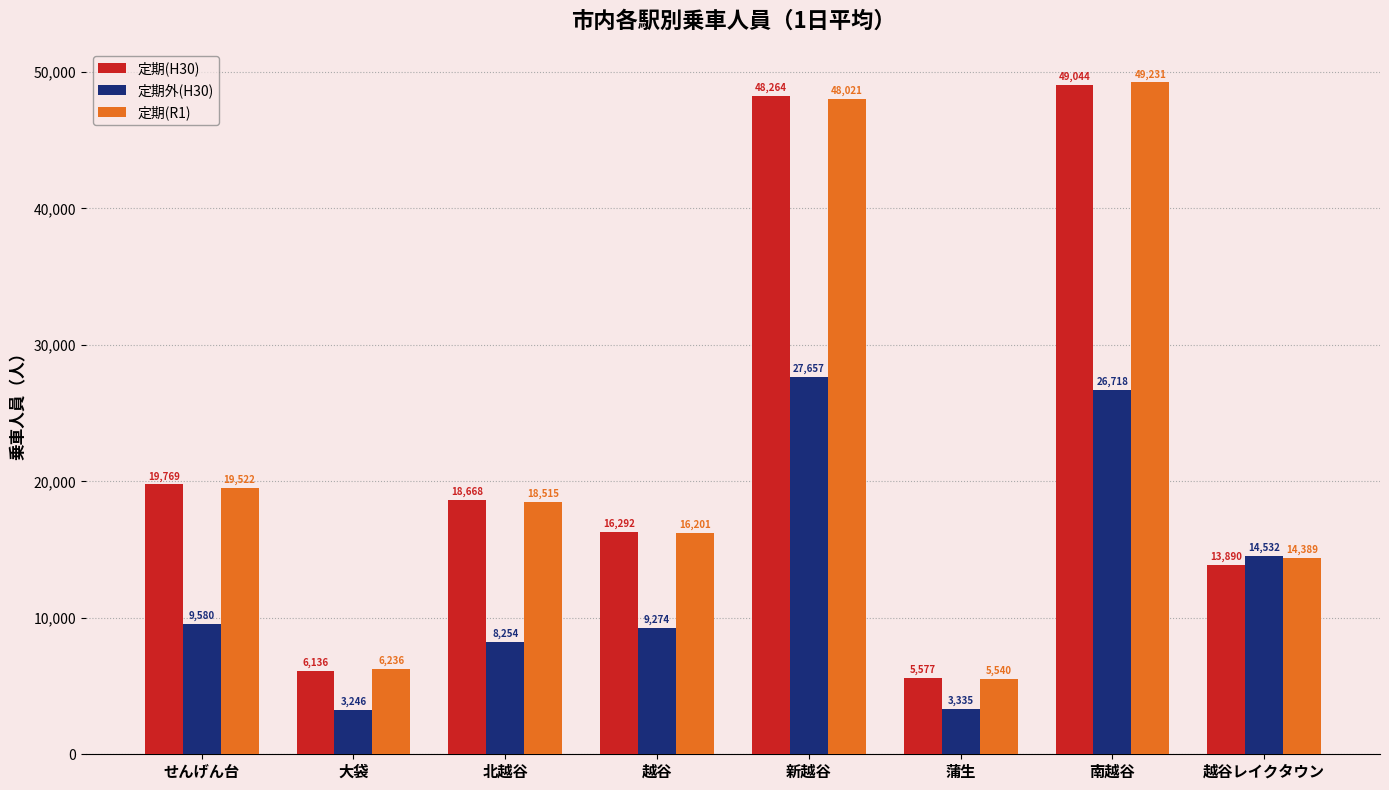

What is the average value of the 定期(H30) series?

22205